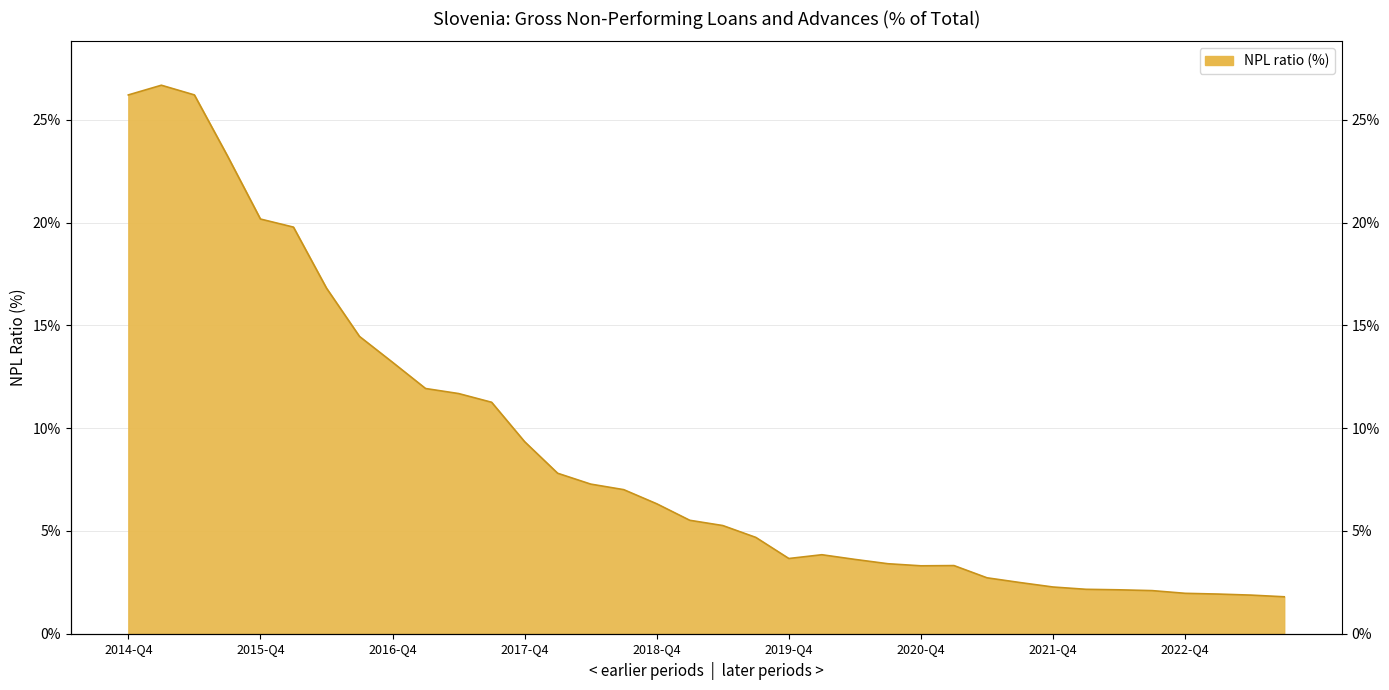

At which label does the data first exceed 5?

2014-Q4